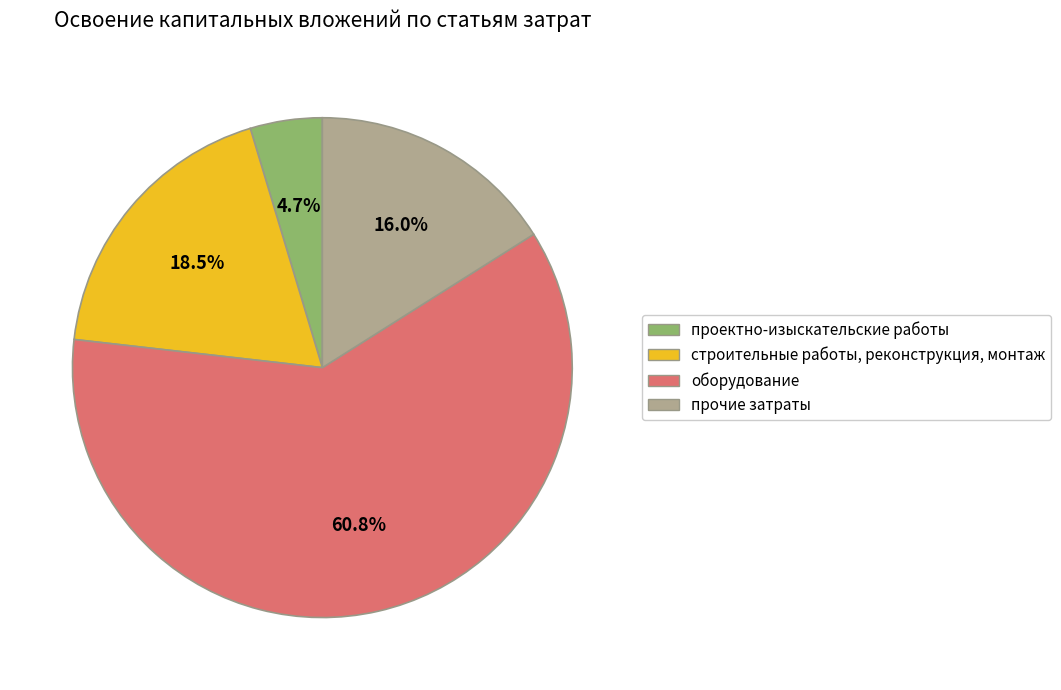

True or false: прочие затраты accounts for 2% of the total.

False